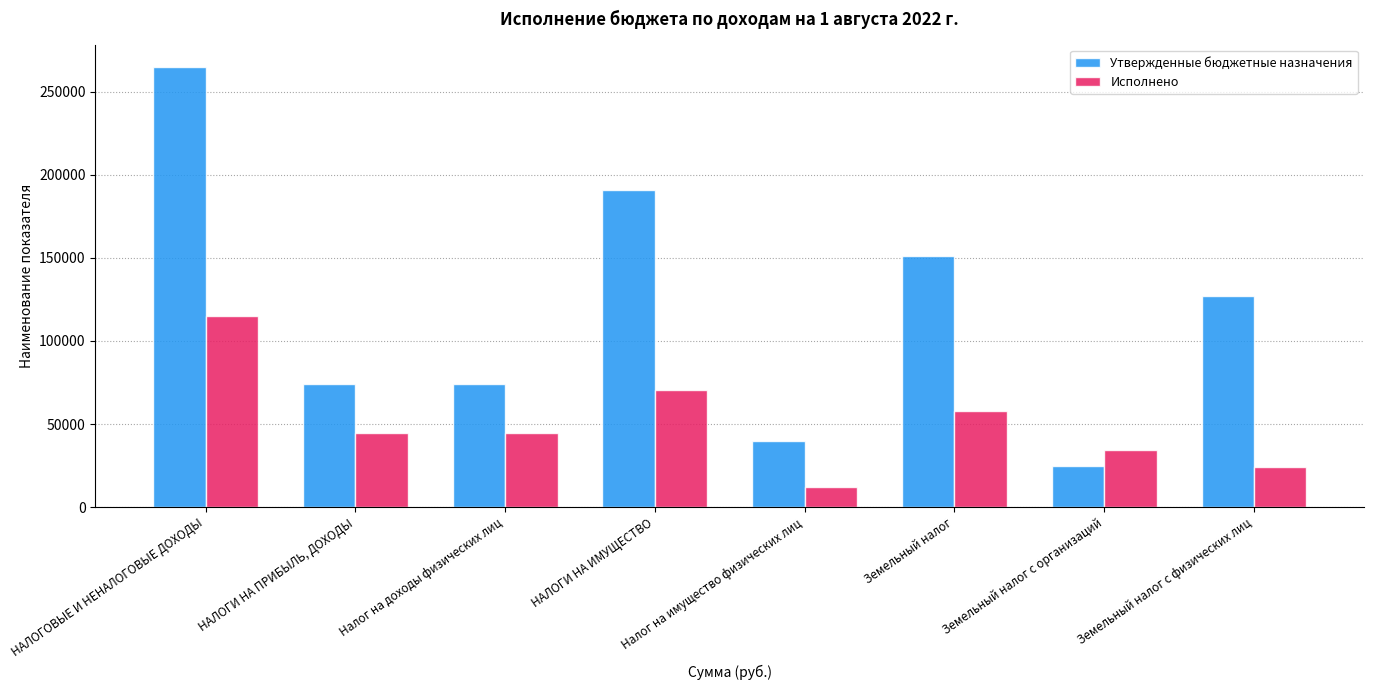

Where is Утвержденные бюджетные назначения nearest to the value 144746?

Земельный налог